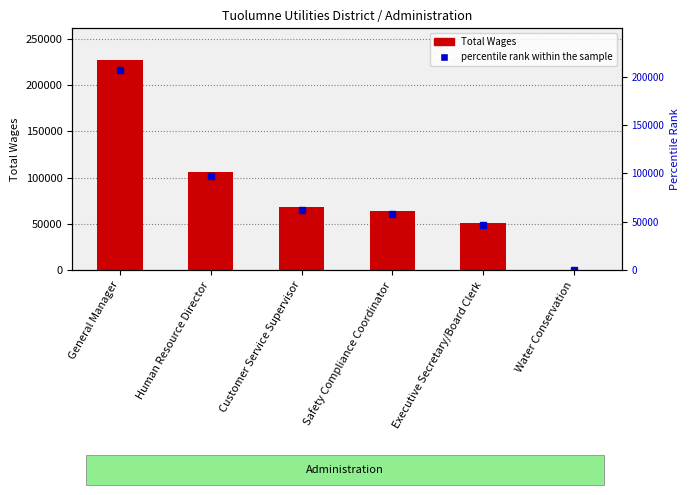

How many values exceed 68052?

2